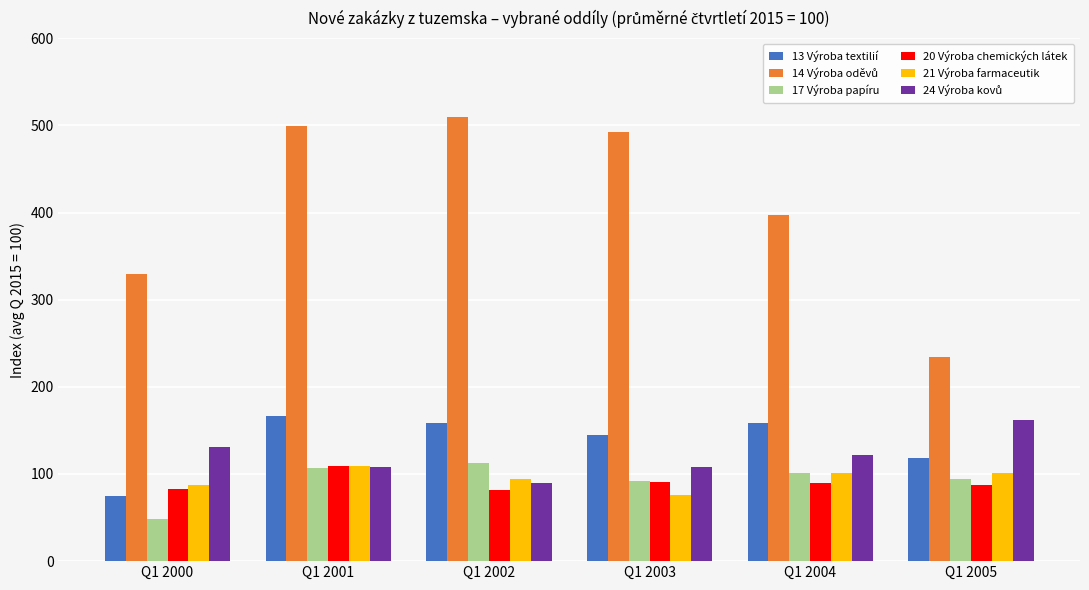

Is the value of 21 Výroba farmaceutik at Q1 2000 greater than the value of 13 Výroba textilií at Q1 2003?

No